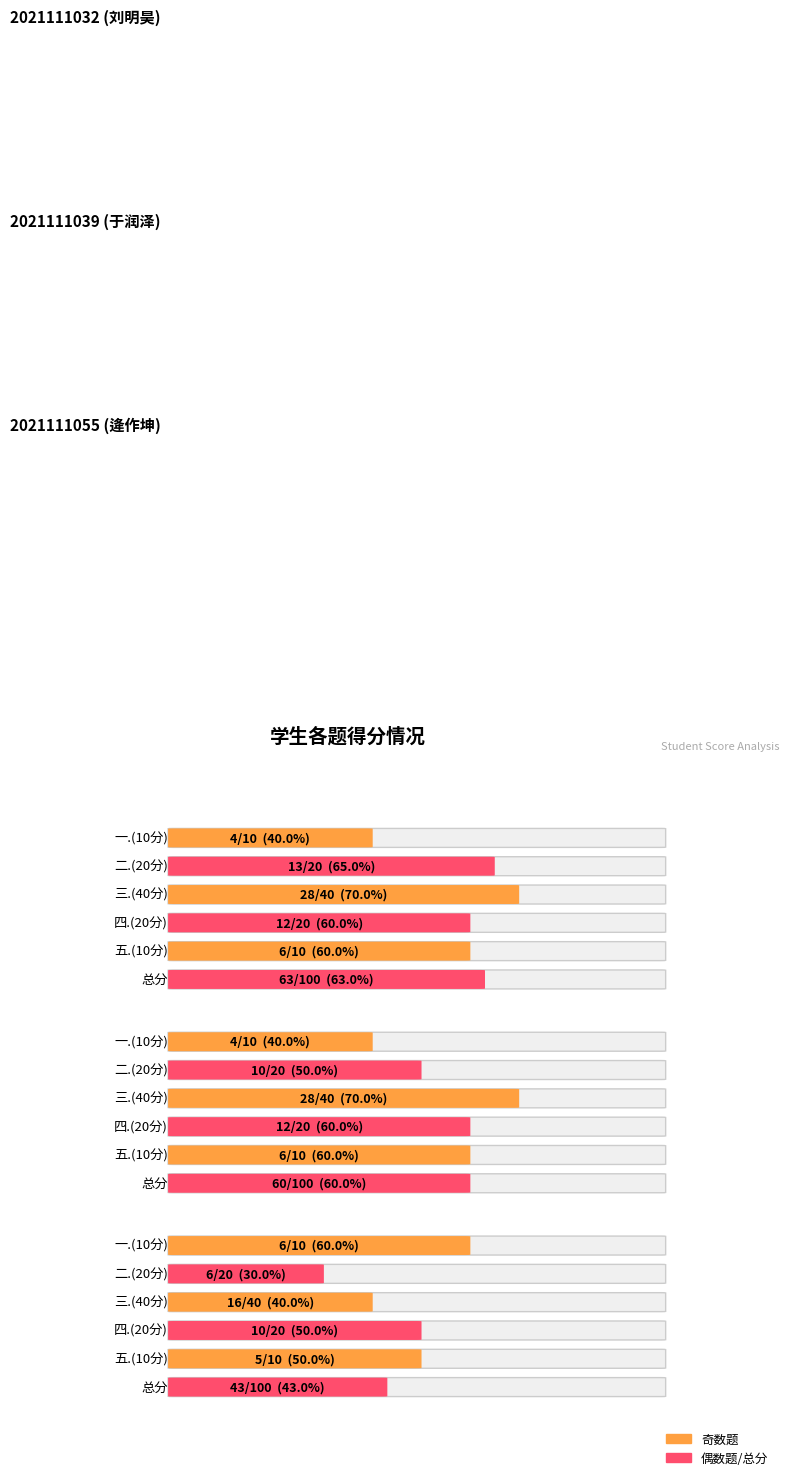

What is the difference between the maximum and minimum values in the 四.(20分) series?

2